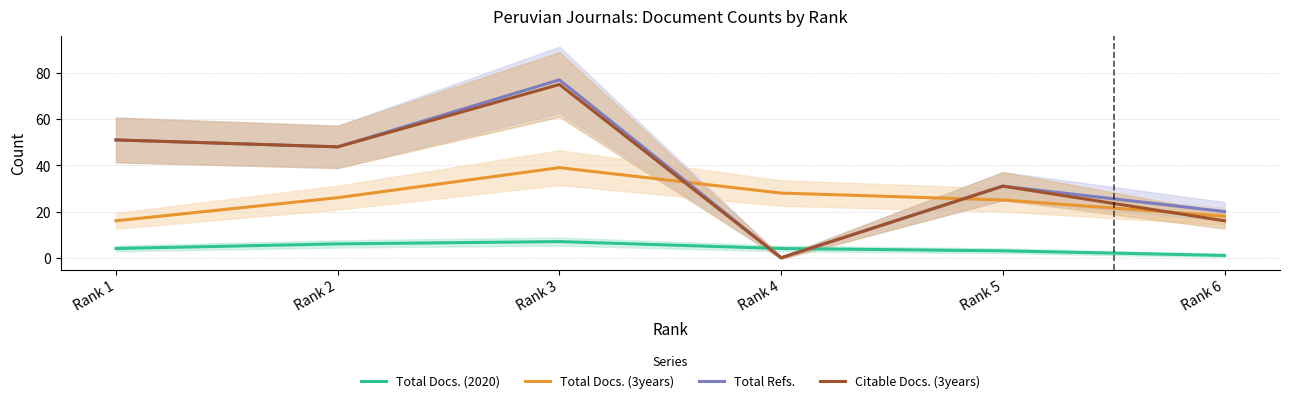

The value of Total Docs. (3years) at Rank 6 is 18. True or false?

True